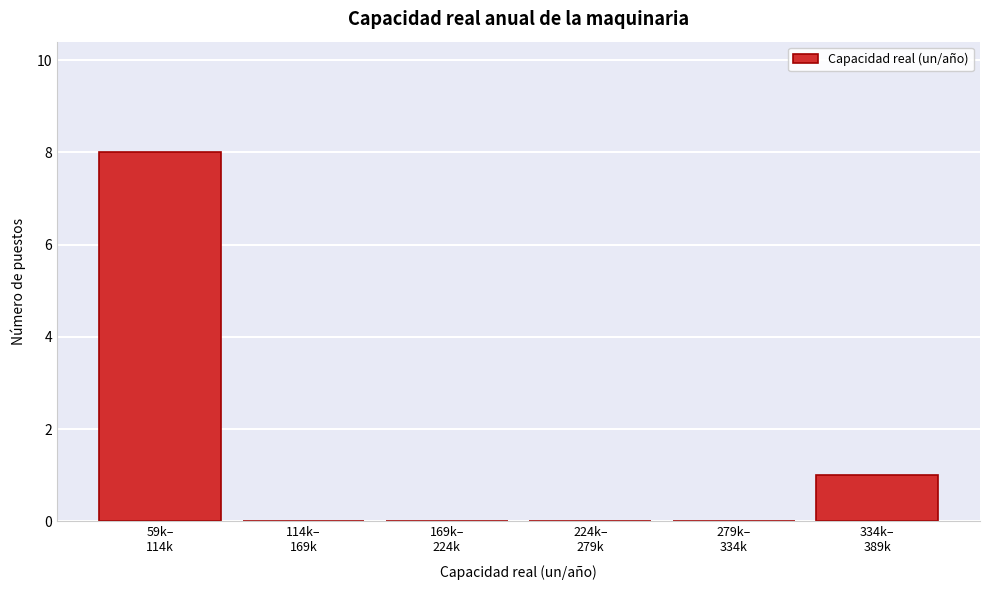

What is the sum of all values?

9